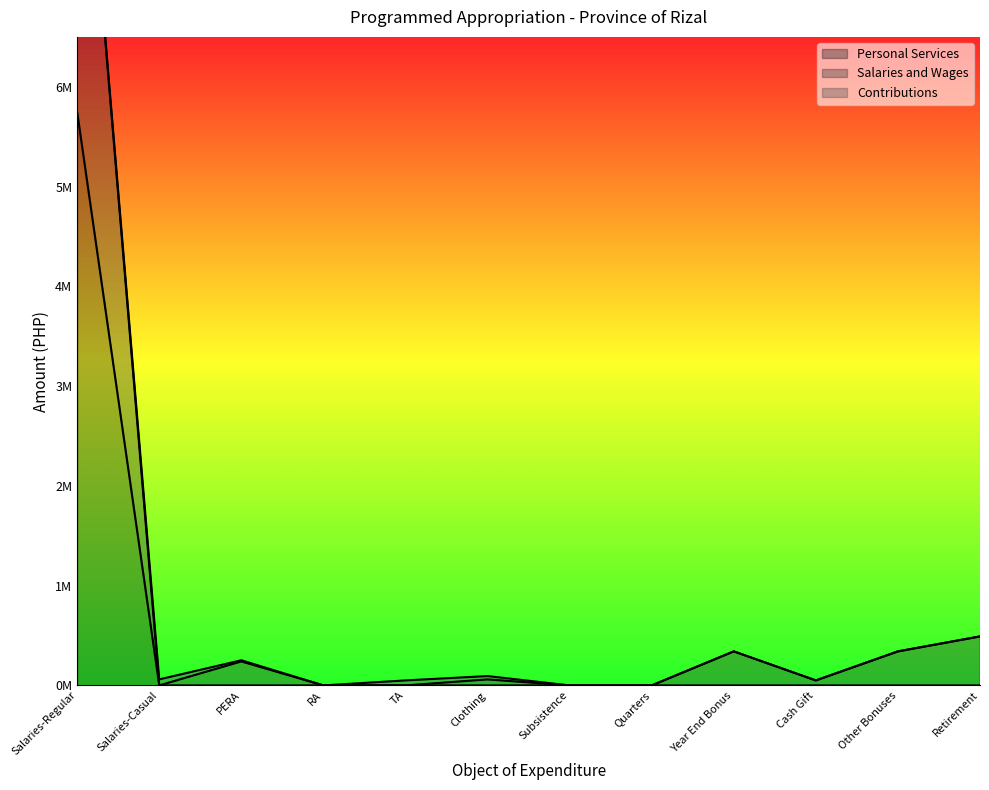

True or false: Salaries and Wages and Personal Services cross at least once.

False